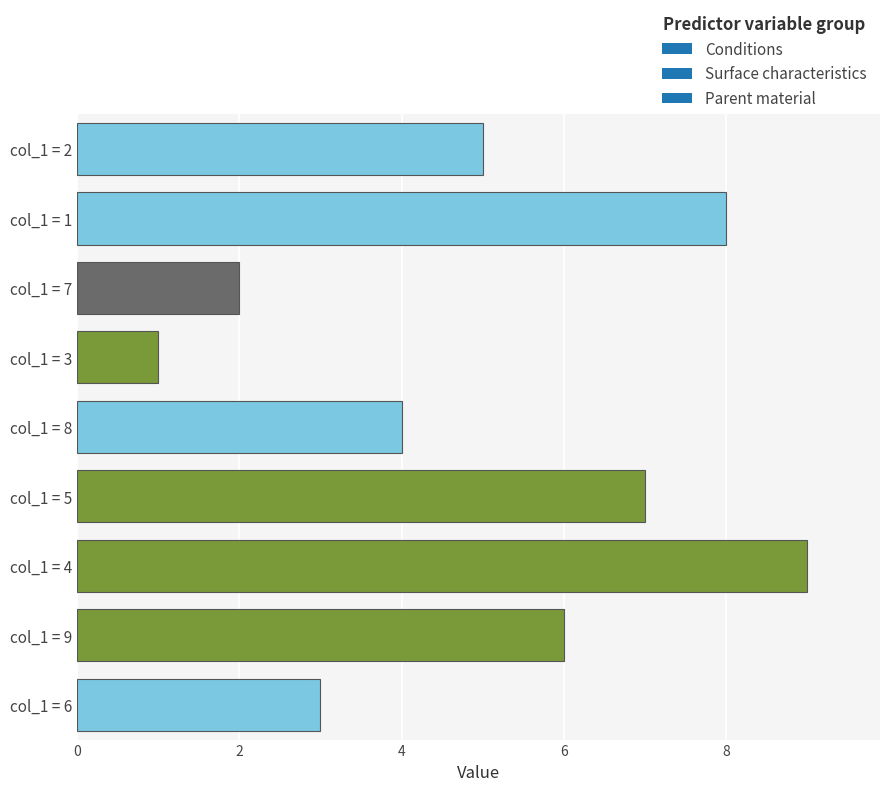

What is the difference between the second highest and minimum values?

7